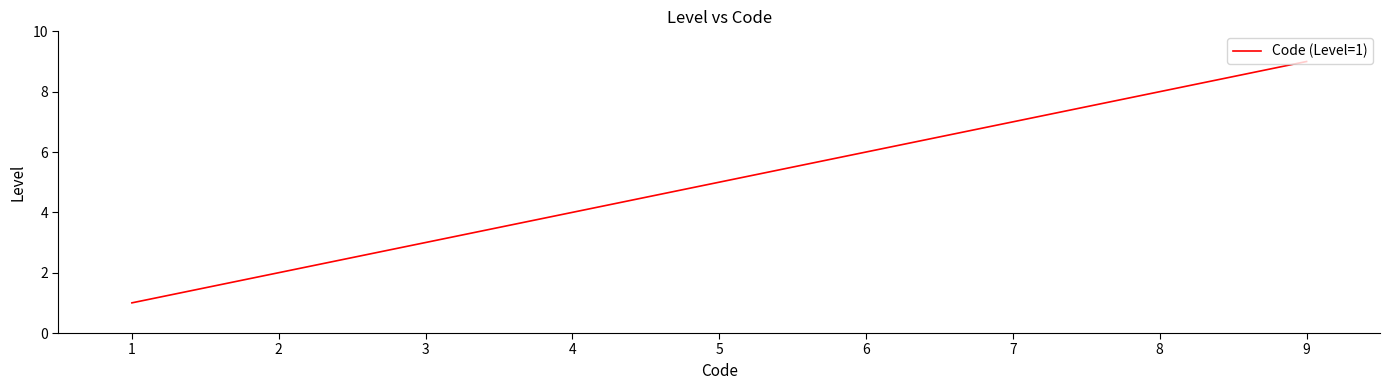

List the labels in order of value, largest first.

9, 5, 4, 3, 2, 1